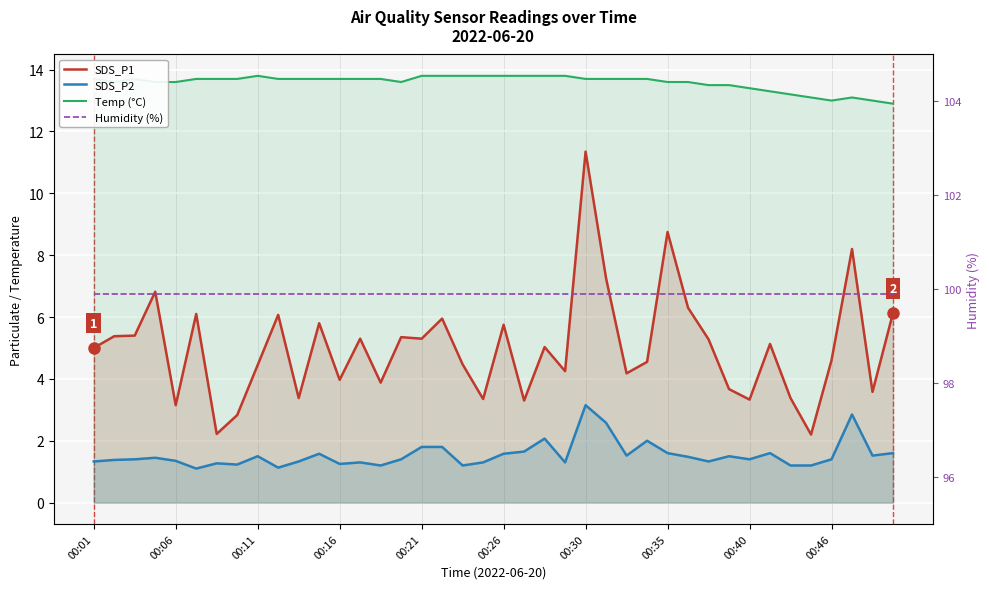

What is the average value of the SDS_P1 series?

5.0